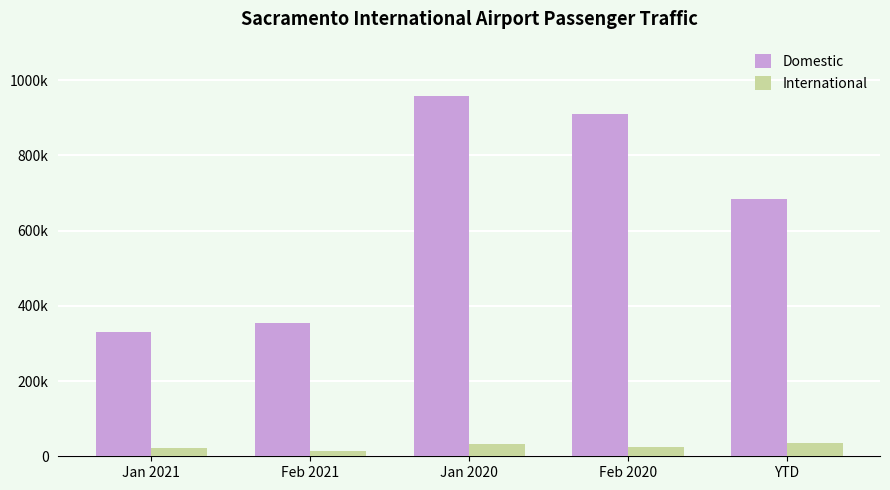

Rank the series by their maximum value, from lowest to highest.

International, Domestic